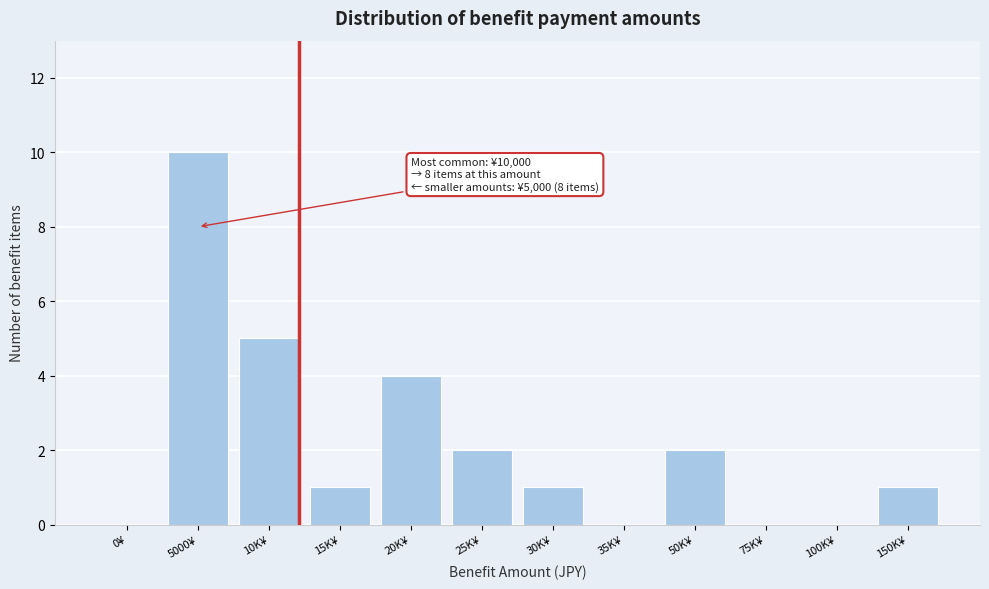

Reading right to left, transcribe all the data shown in this chart.

150K¥=1	100K¥=0	75K¥=0	50K¥=2	35K¥=0	30K¥=1	25K¥=2	20K¥=4	15K¥=1	10K¥=5	5000¥=10	0¥=0